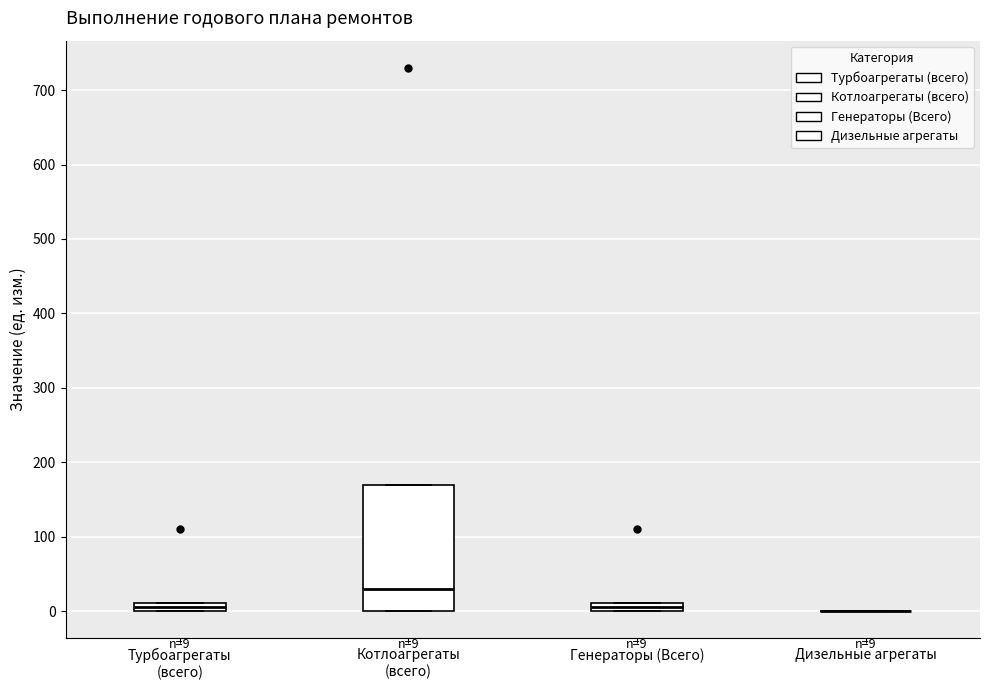

Comparing the boxes themselves (not the whiskers), which one is the tallest?

Котлоагрегаты (всего)